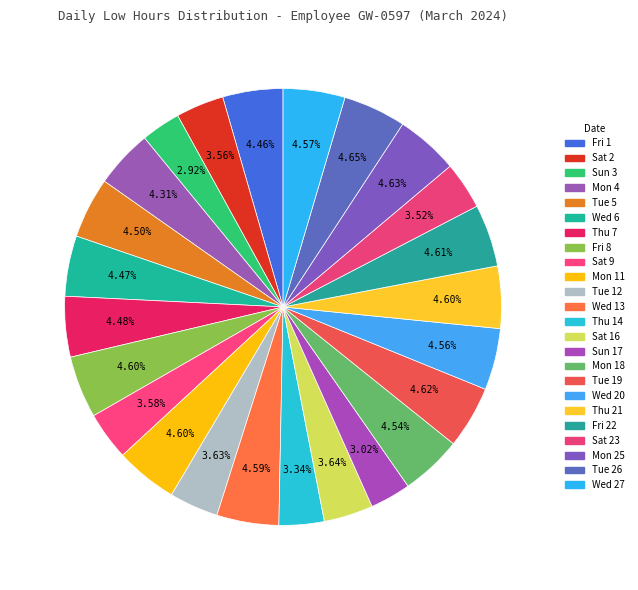

Is there any slice that represents more than half of the pie?

No